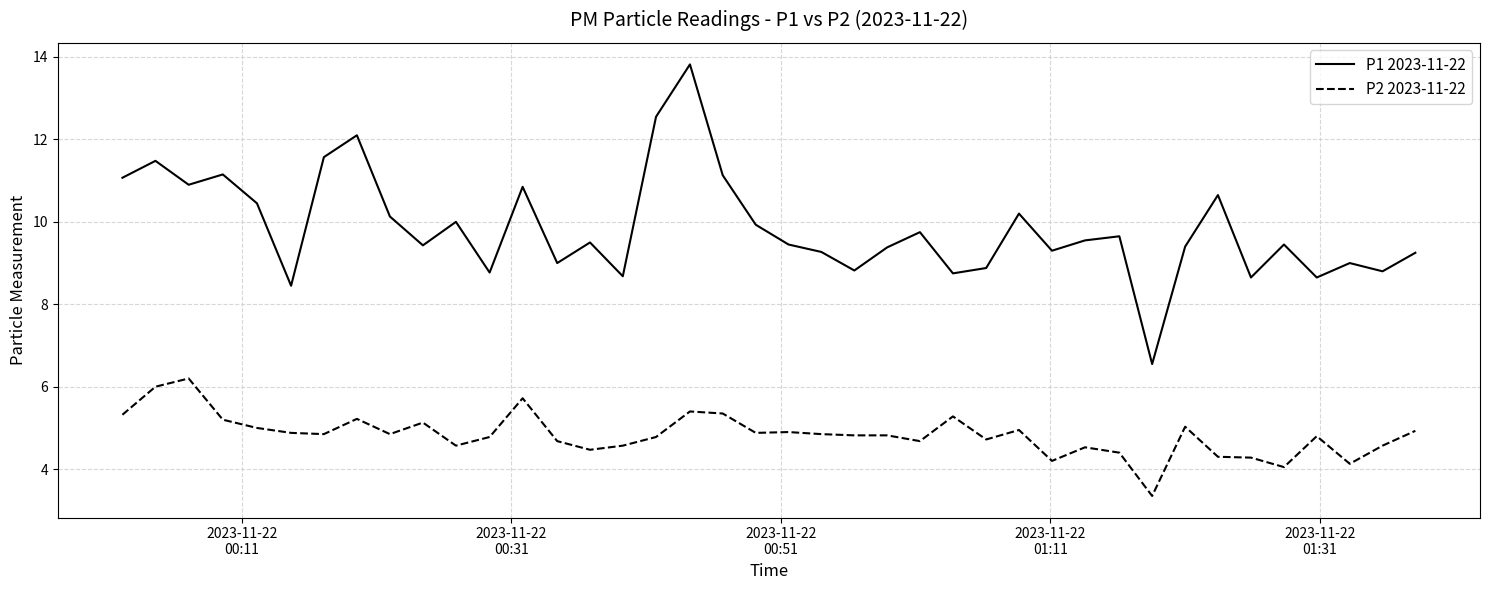

Which series has the largest total across all categories?

P1 2023-11-22